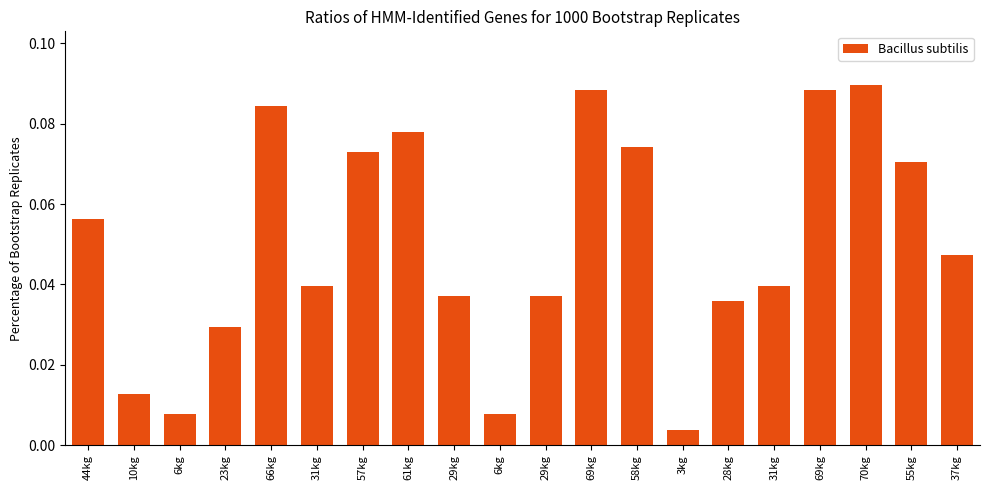

What is the difference between the maximum and minimum values?

0.1